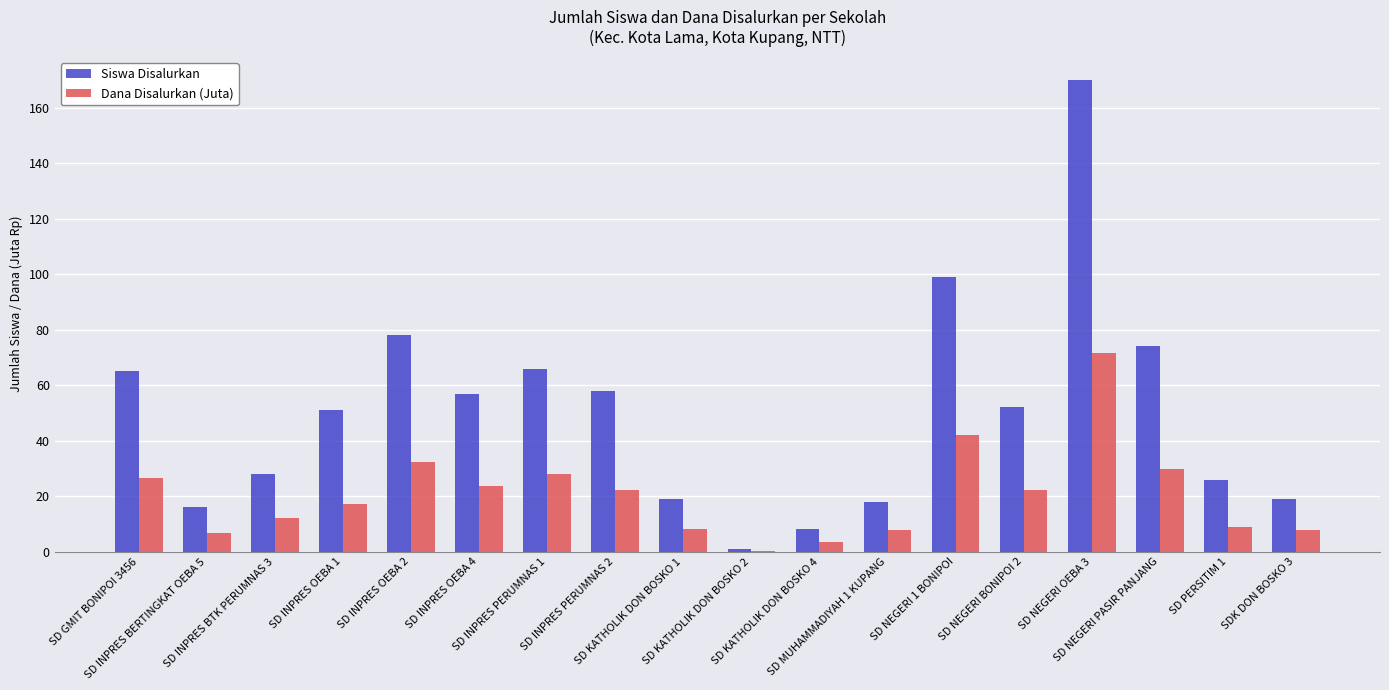

Which series has the largest total across all categories?

Siswa Disalurkan